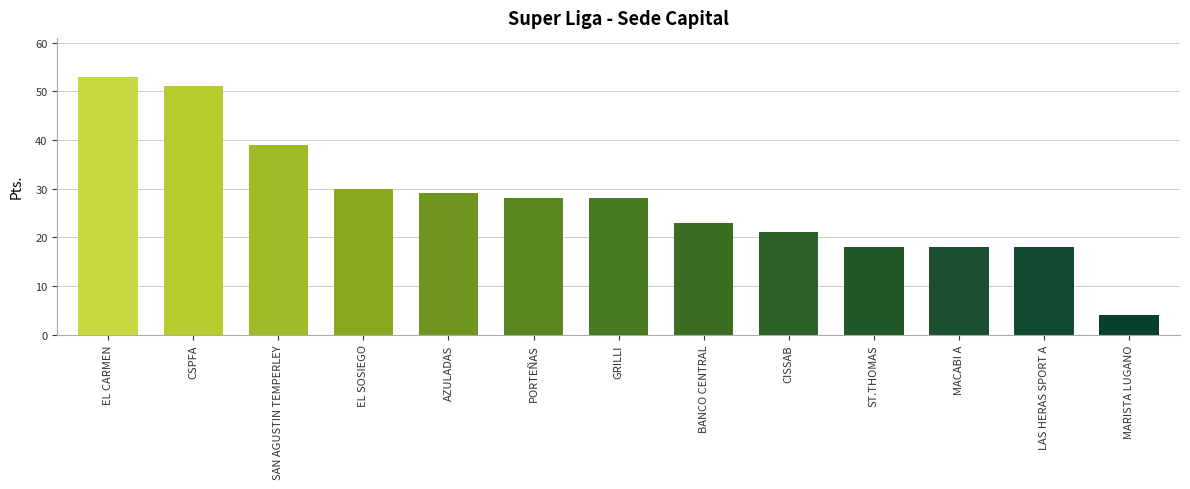

Is it true that the value at CSPFA is 83?

False